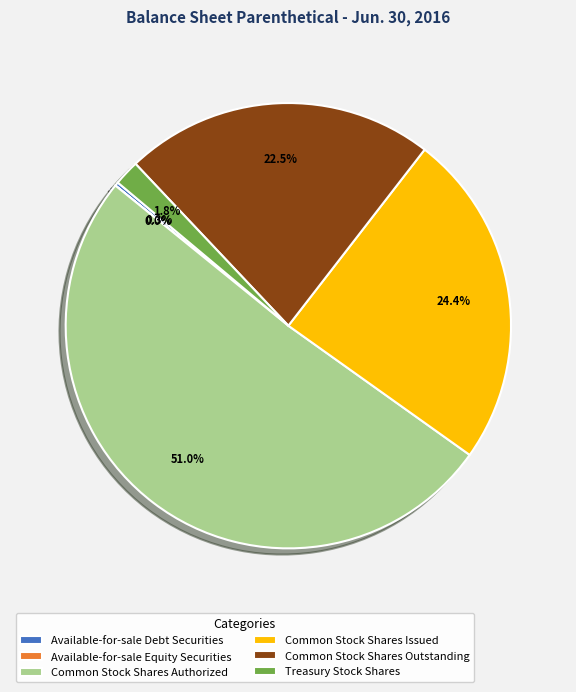

Which category has the biggest portion of the pie?

Common Stock Shares Authorized